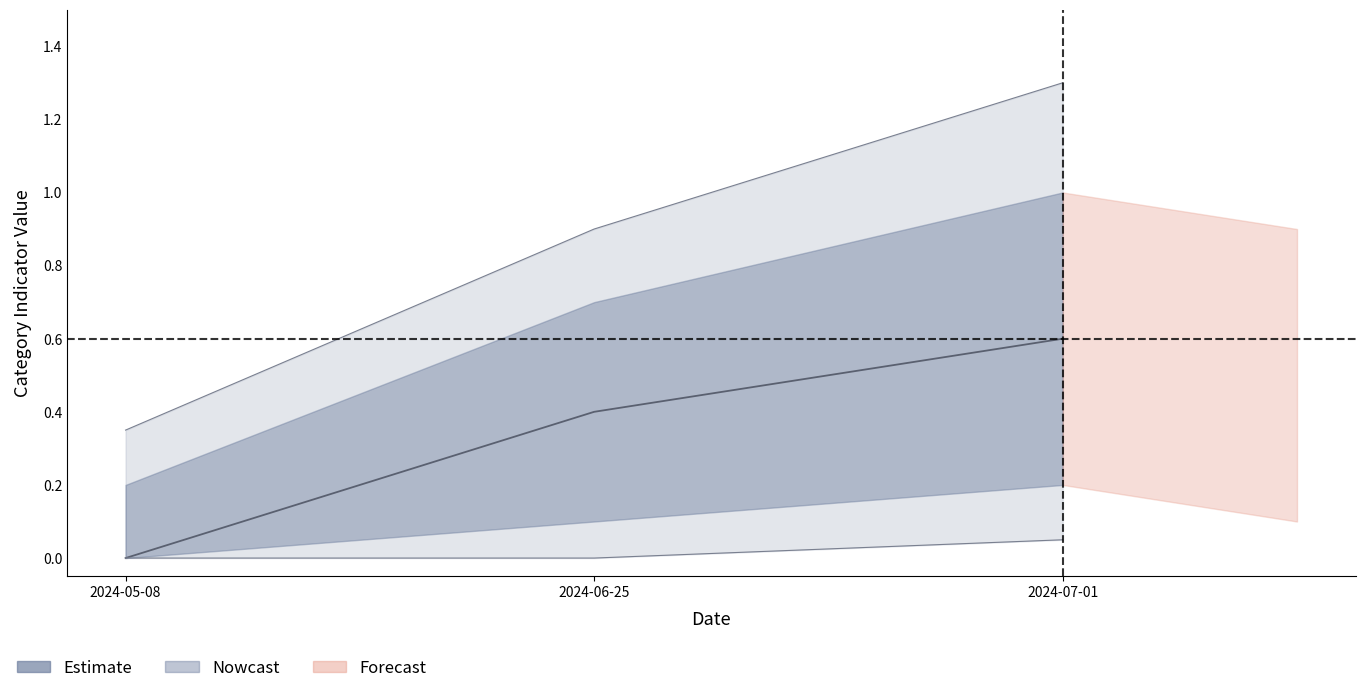

Is it true that SAFETY equals 1 at 2024-07-01?

True